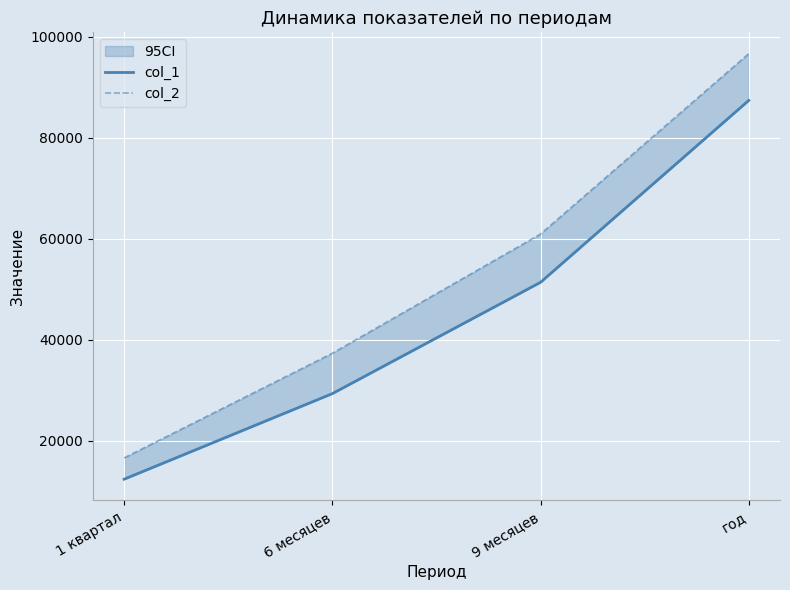

Reading left to right, extract all data points from this chart.

col_1: 12404.9	29338.1	51366.6	87359.2
col_2: 16622.0	37330.5	60923.5	96620.9